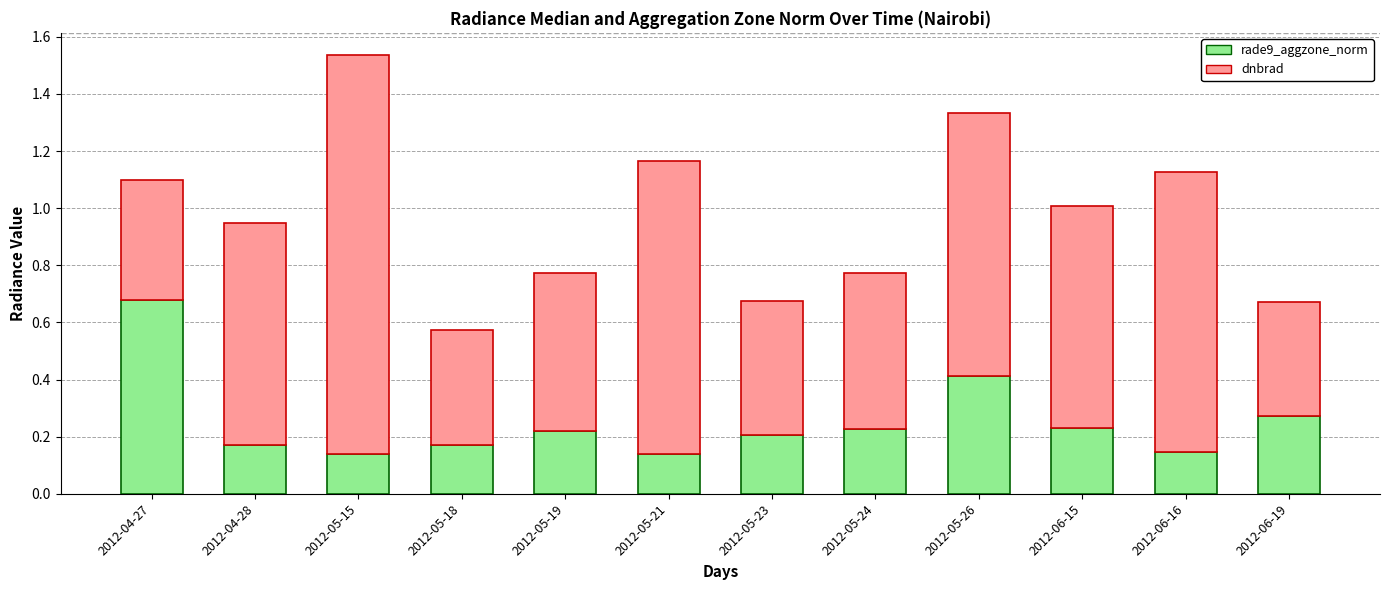

What is the sum of all rade9_aggzone_norm values?

3.0